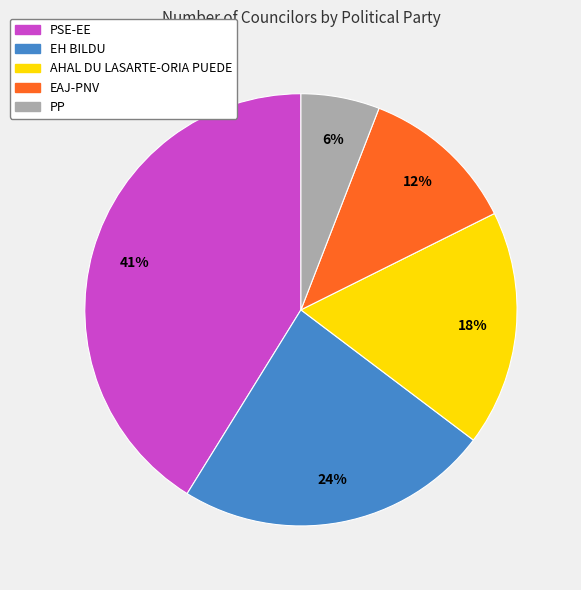

Do AHAL DU LASARTE-ORIA PUEDE and PSE-EE together represent more than half of the pie?

Yes